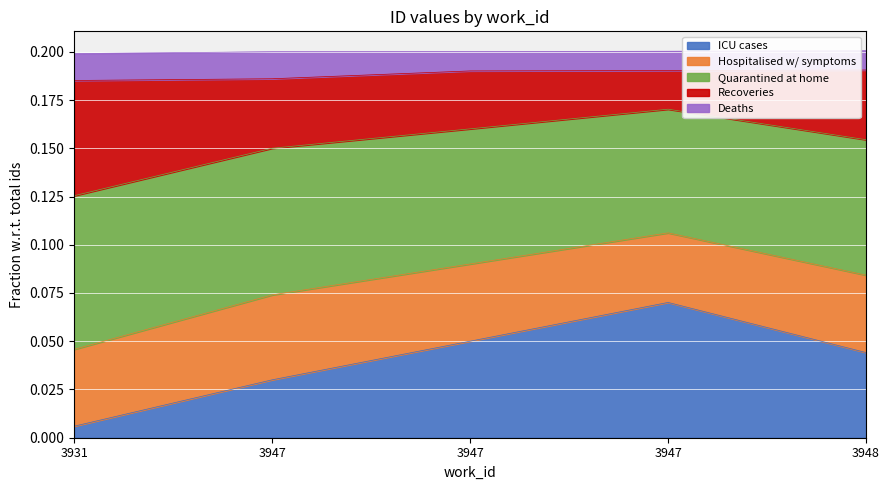

True or false: there are more than 2 points higher than both neighbors.

False